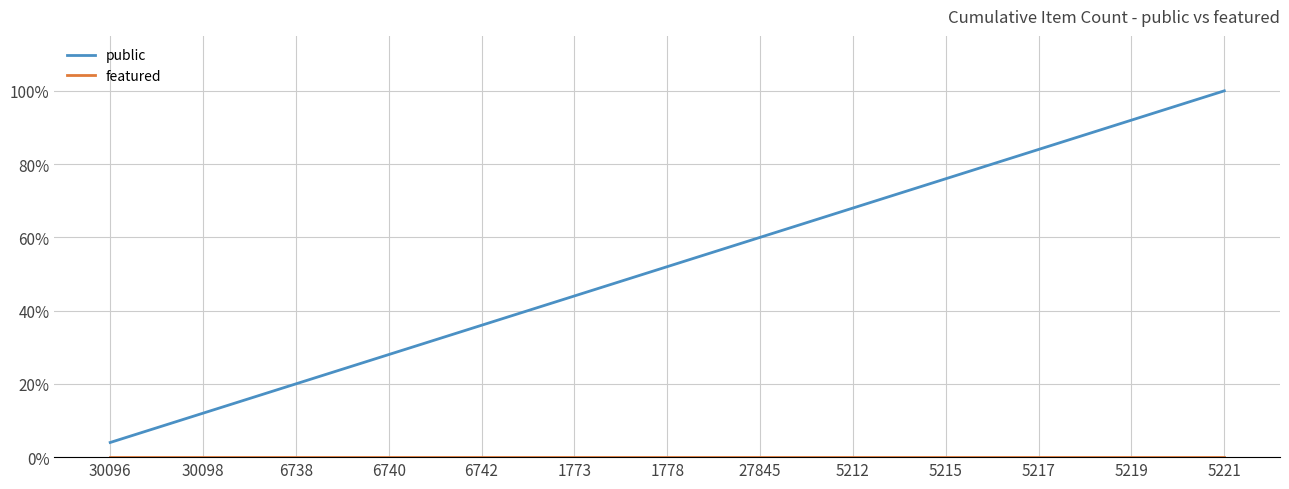

Does the chart have visible grid lines?

Yes